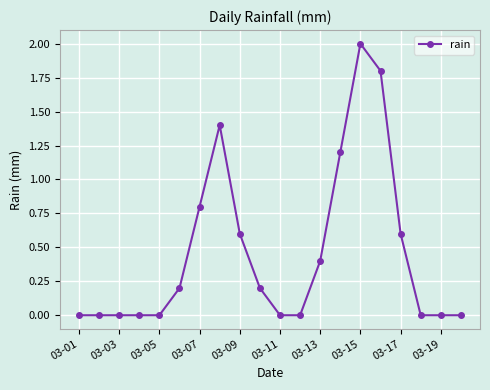

What is the value of the 16th point from the left?

1.8